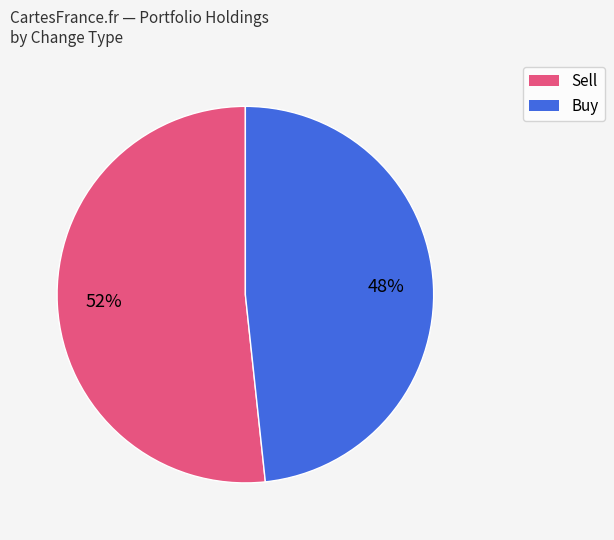

Does any single category account for the majority?

Yes